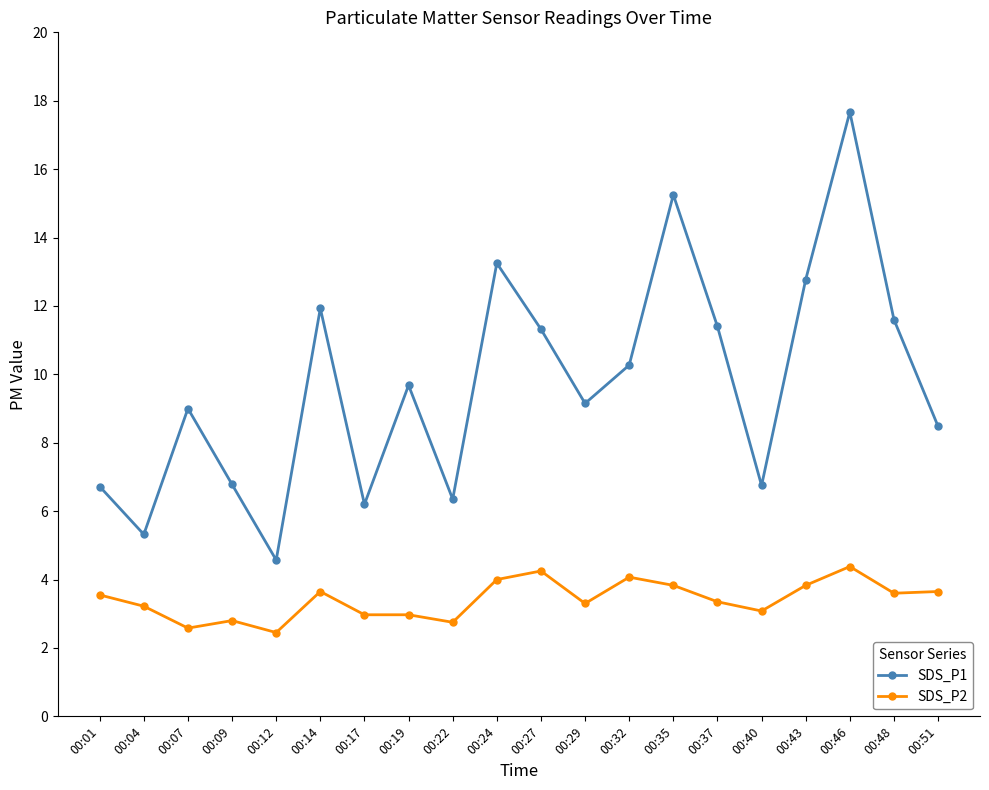

Is this an area chart (filled region under the line)?

No